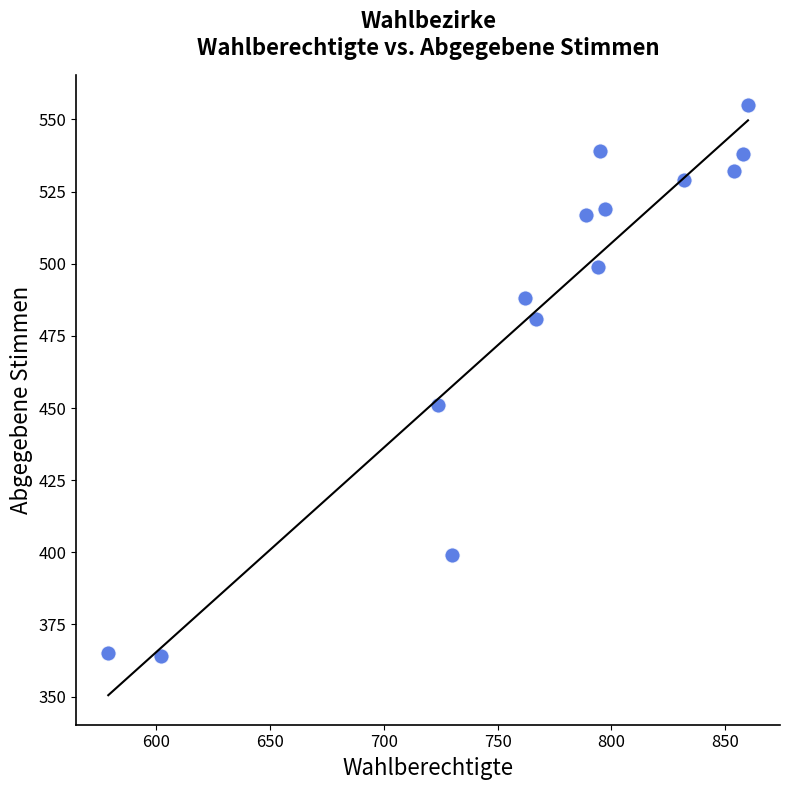

What Y value in the scatter plot is closest to 459?

451